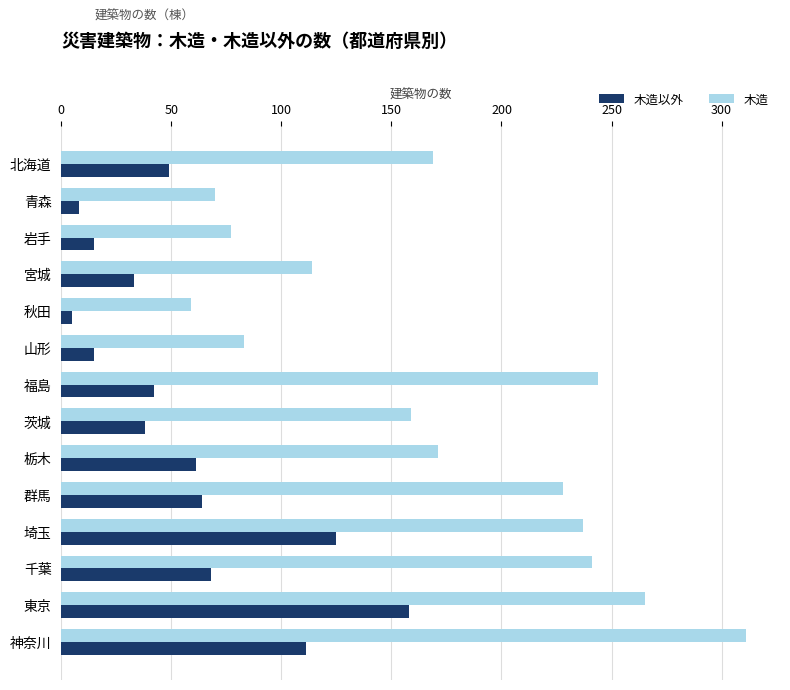

What is the maximum value for 木造以外?

158